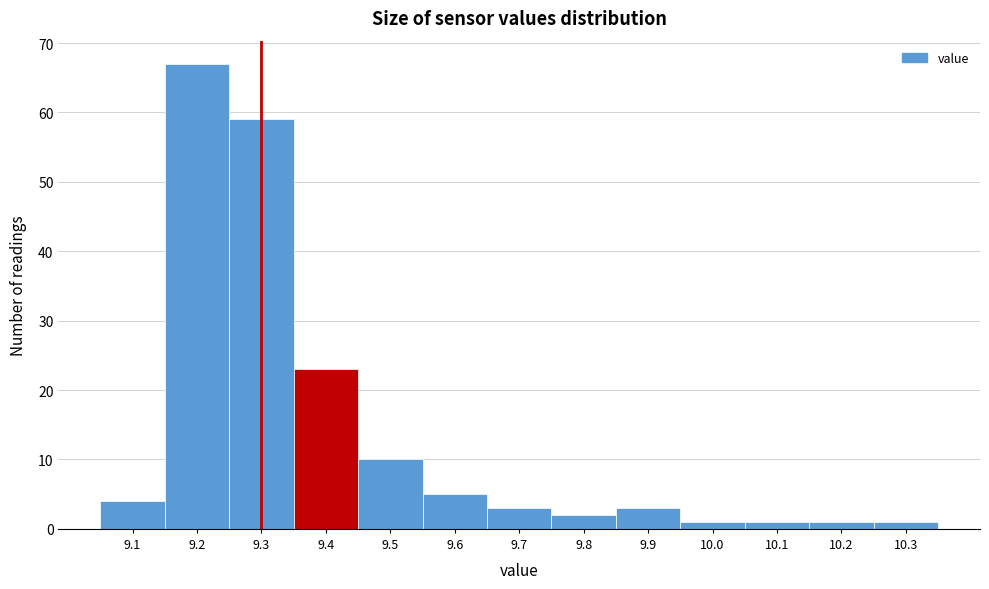

Reading left to right, list every bar in this chart as the range it spans on the x-axis followed by its height. The values are not printed on the chart, so give them approximately, as read against the axis.

9.05 to 9.15: 4
9.15 to 9.25: 67
9.25 to 9.35: 59
9.35 to 9.45: 23
9.45 to 9.55: 10
9.55 to 9.65: 5
9.65 to 9.75: 3
9.75 to 9.85: 2
9.85 to 9.95: 3
9.95 to 10.05: 1
10.05 to 10.15: 1
10.15 to 10.25: 1
10.25 to 10.35: 1